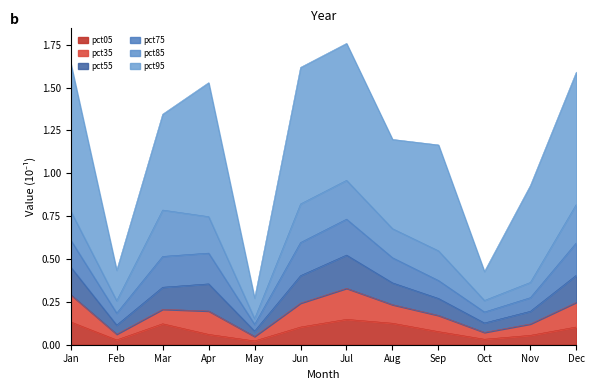

What is the value of the pct05 point at the 9th from the left?

0.1